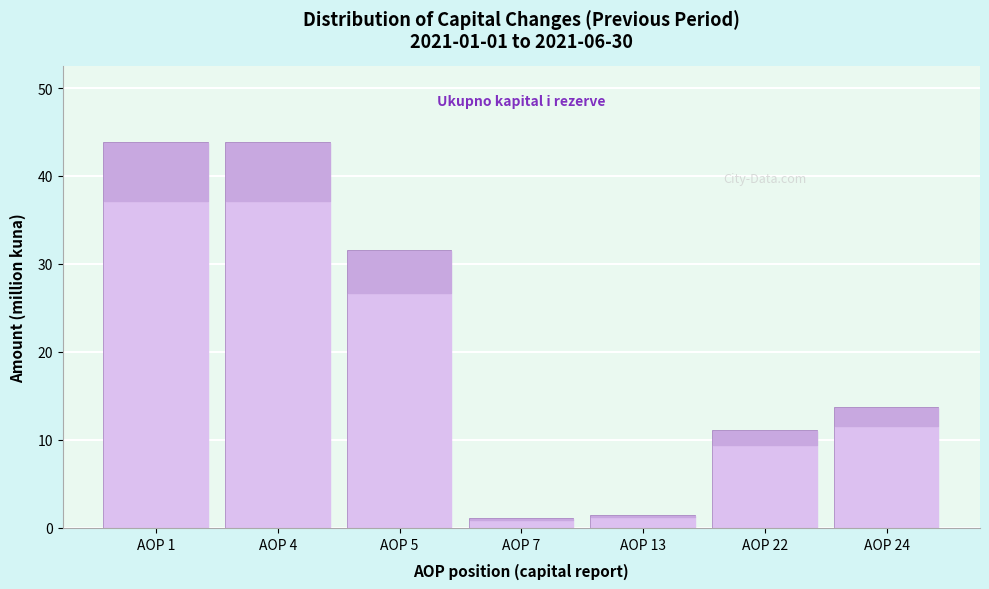

Reading left to right, extract all data points from this chart.

AOP 1=43.7	AOP 4=43.7	AOP 5=31.5	AOP 7=1.0	AOP 13=1.4	AOP 22=11.1	AOP 24=13.7